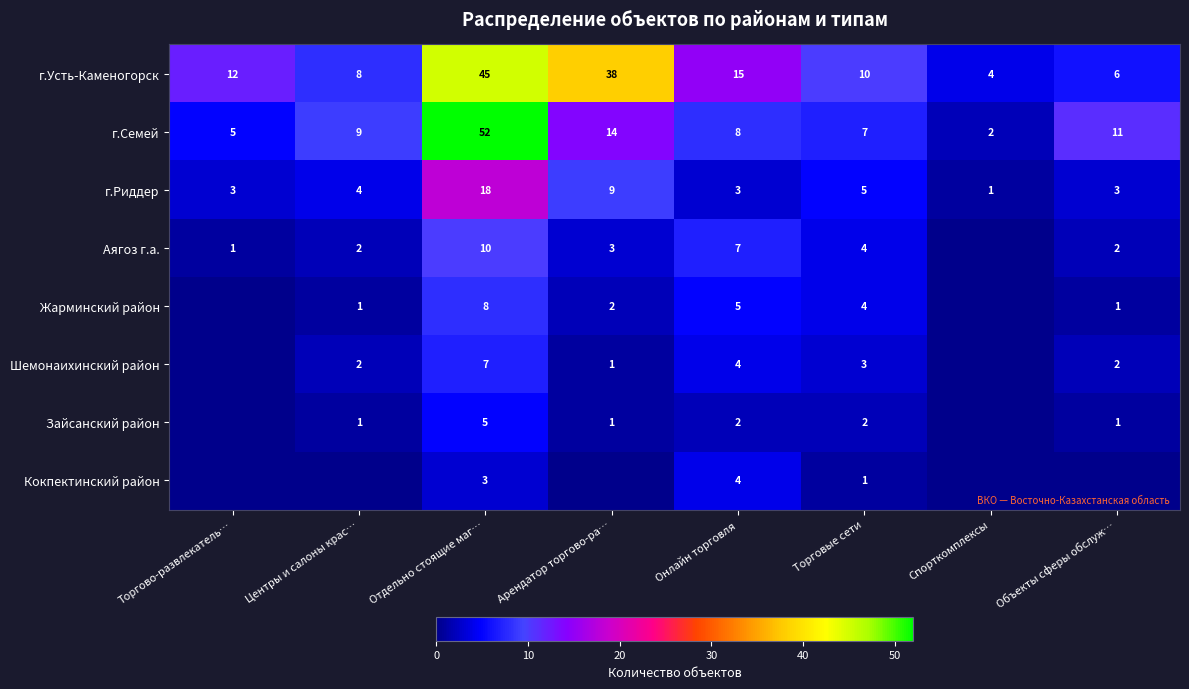

Between Торгово-развлекатель… and Спорткомплексы, which is larger?

Торгово-развлекатель…